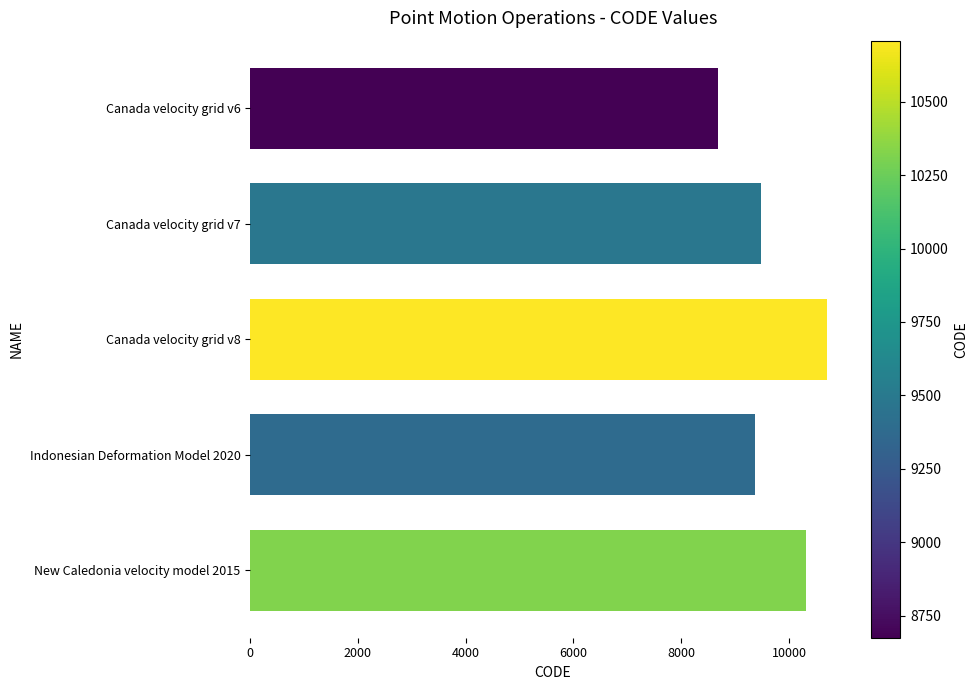

Is it true that the value at Canada velocity grid v8 is 6277?

False